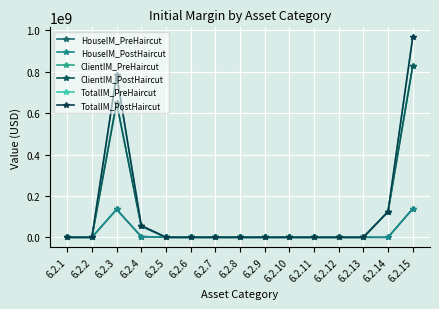

True or false: ClientIM_PreHaircut and TotalIM_PostHaircut cross at least once.

False